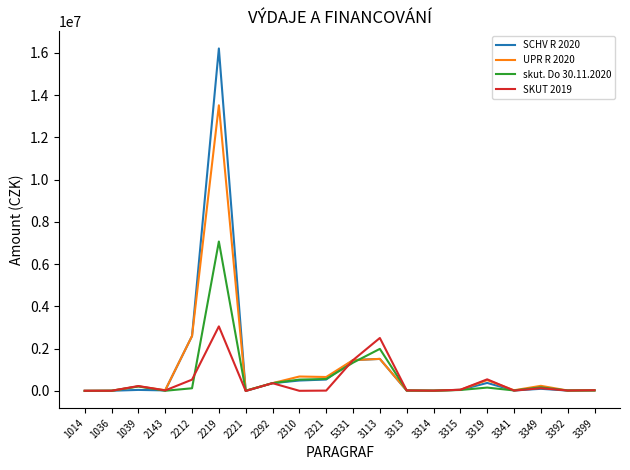

At which category is the sum across all series the highest?

2219